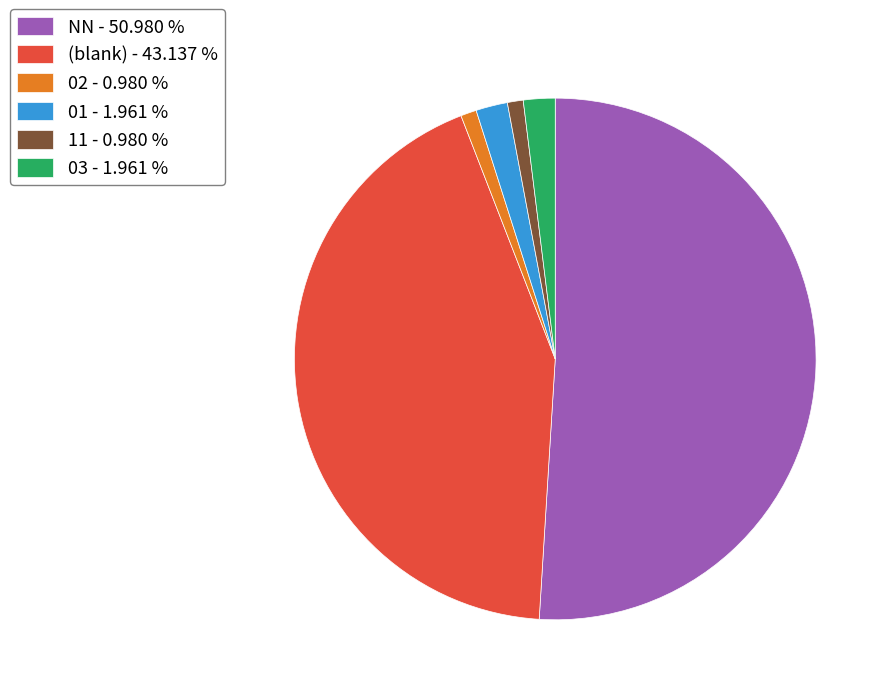

Approximately how many times larger is the value at (blank) - 43.137 % compared to 02 - 0.980 %?

44.0